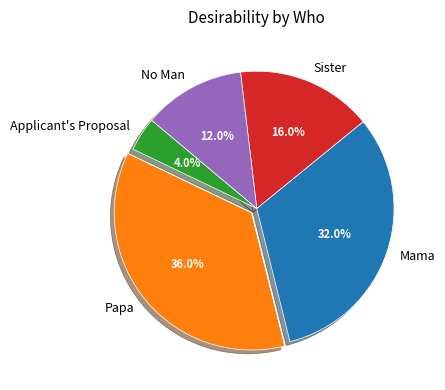

How many segments does this pie chart have?

5